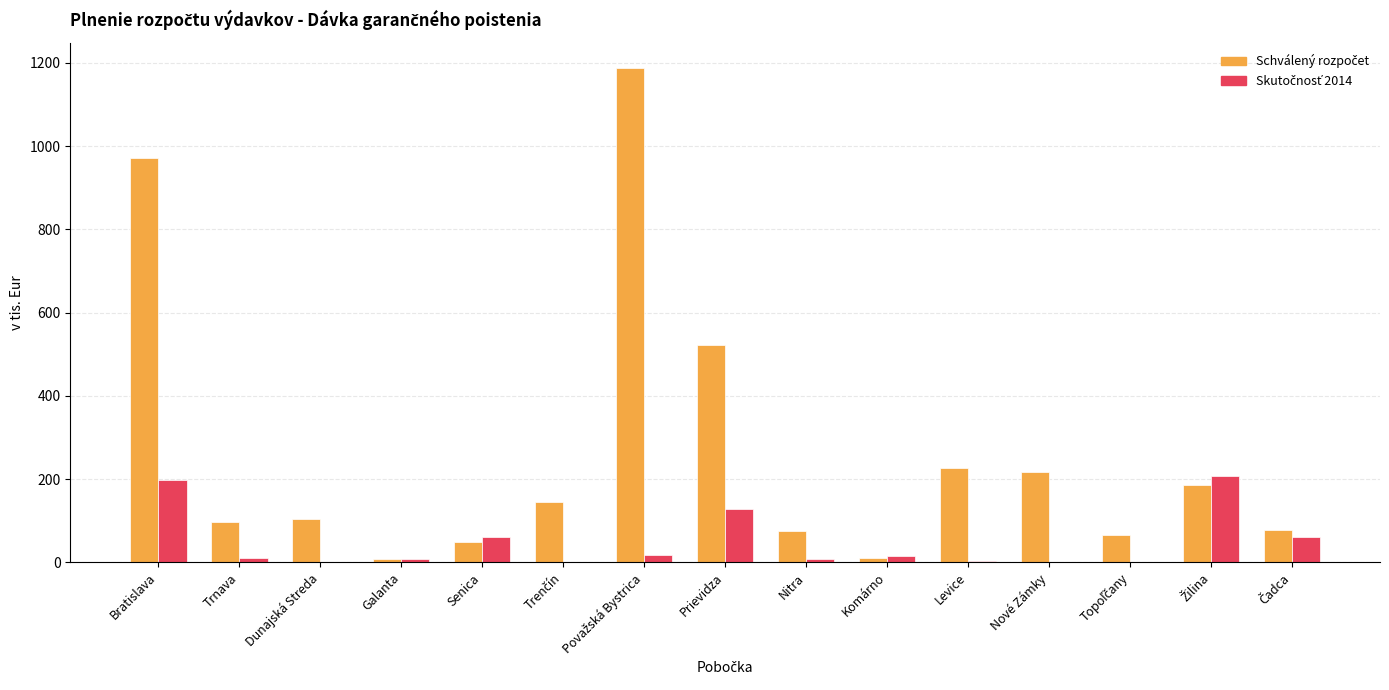

What is the greatest value displayed?

1188